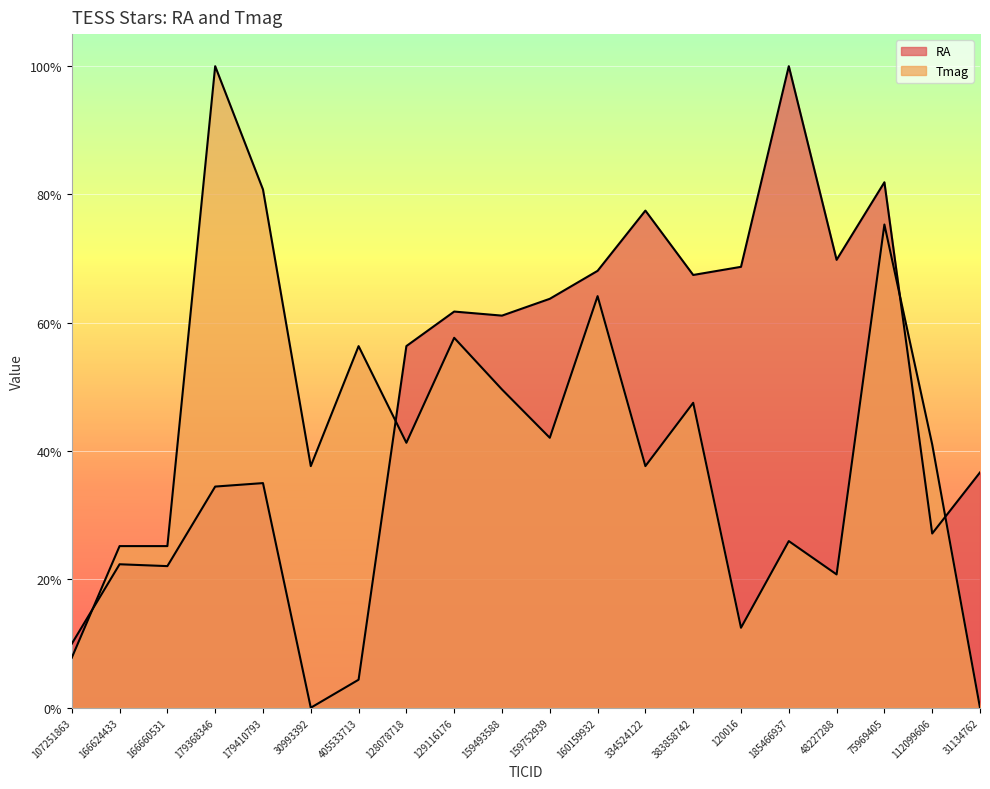

At which label does Tmag reach its peak?

179368346